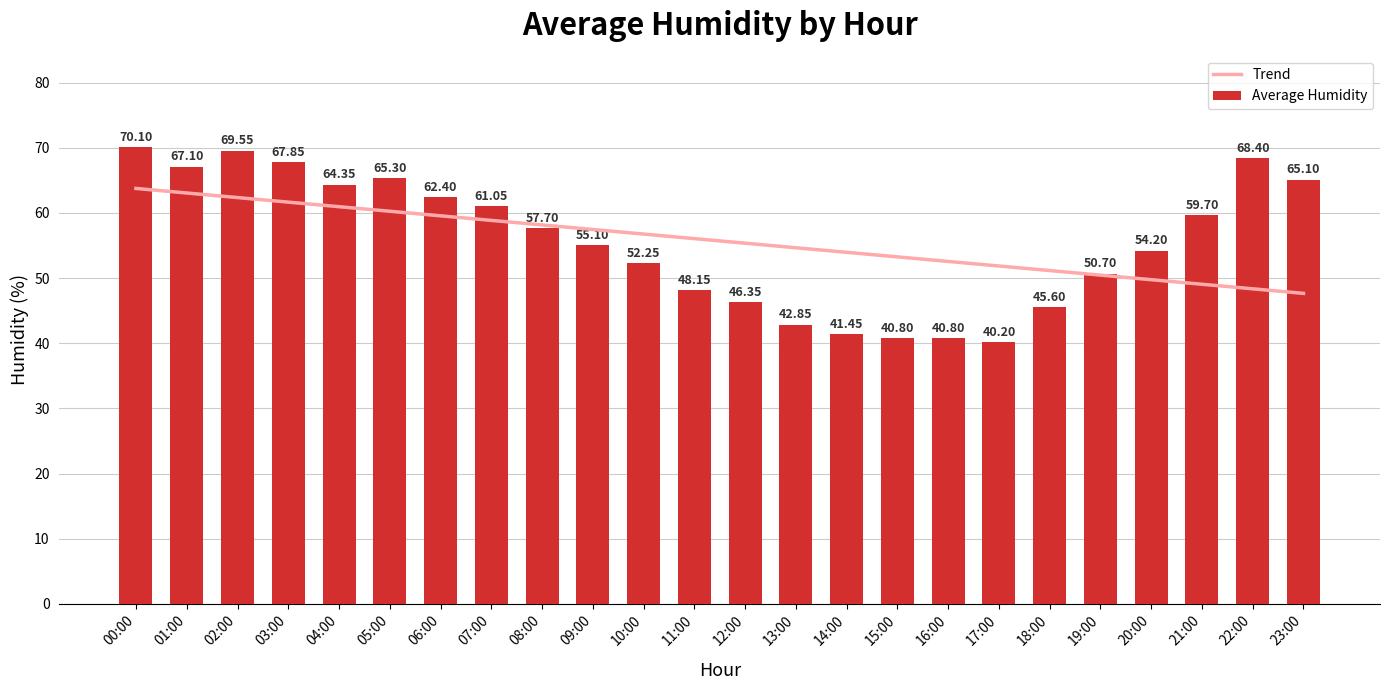

Which has a higher value, 17:00 or 00:00?

00:00